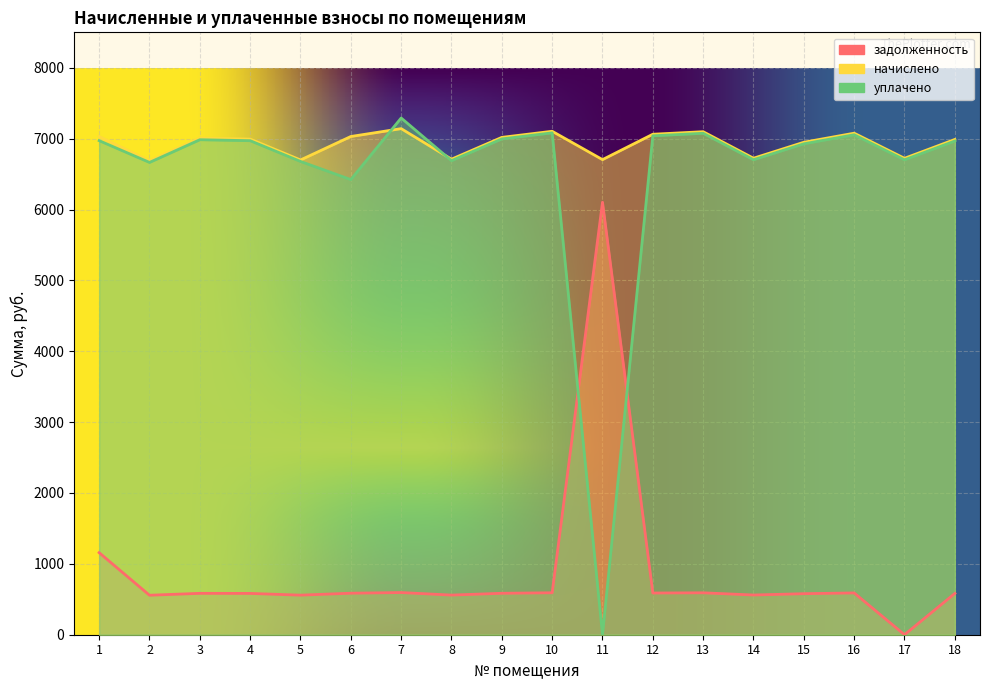

Which category has the highest value in the уплачено series?

7